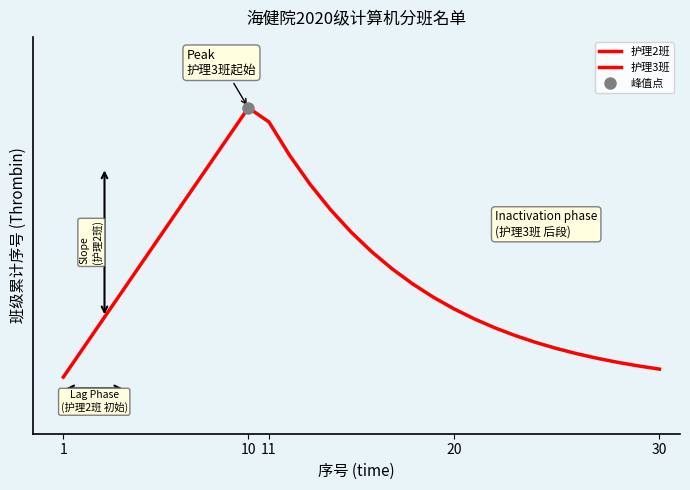

Where is the data nearest to the value 0?

1